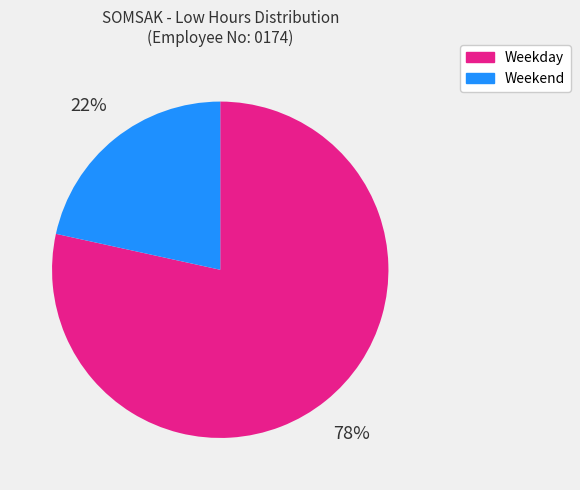

To the nearest percent, what is the average slice percentage?

50%